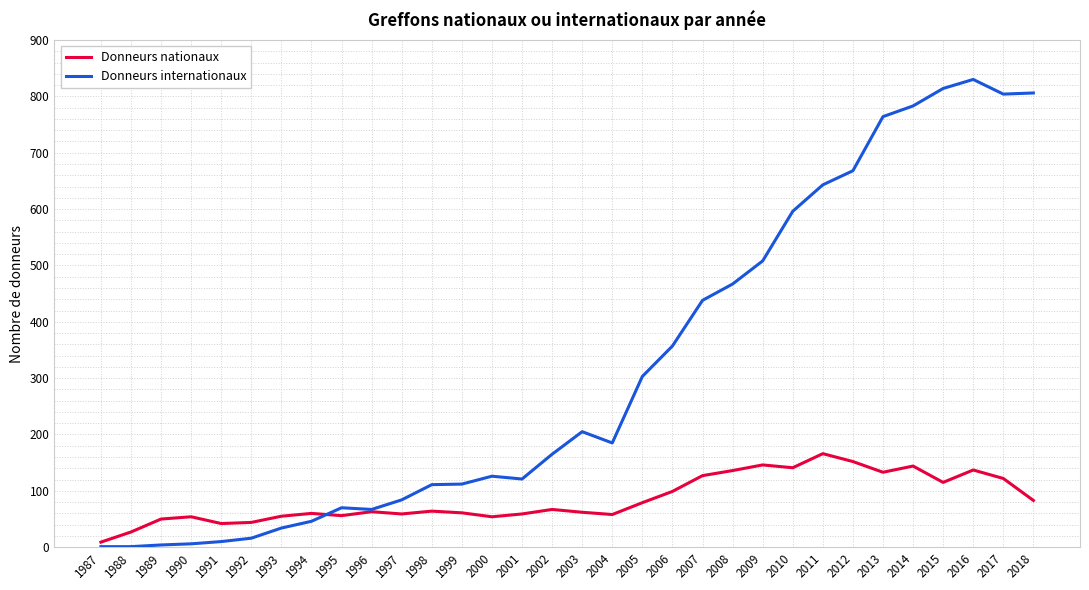

Is the value of Donneurs internationaux at 2000 greater than the value of Donneurs nationaux at 1987?

Yes